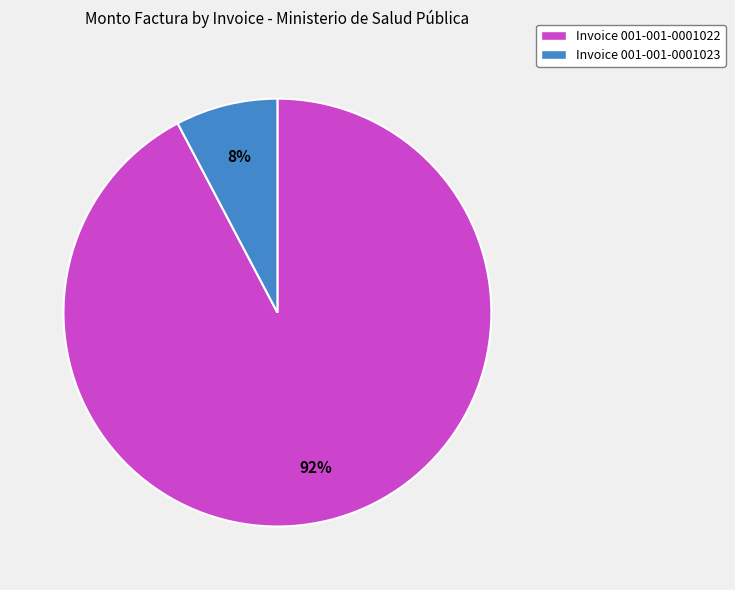

Do Invoice 001-001-0001022 and Invoice 001-001-0001023 together represent more than half of the pie?

Yes